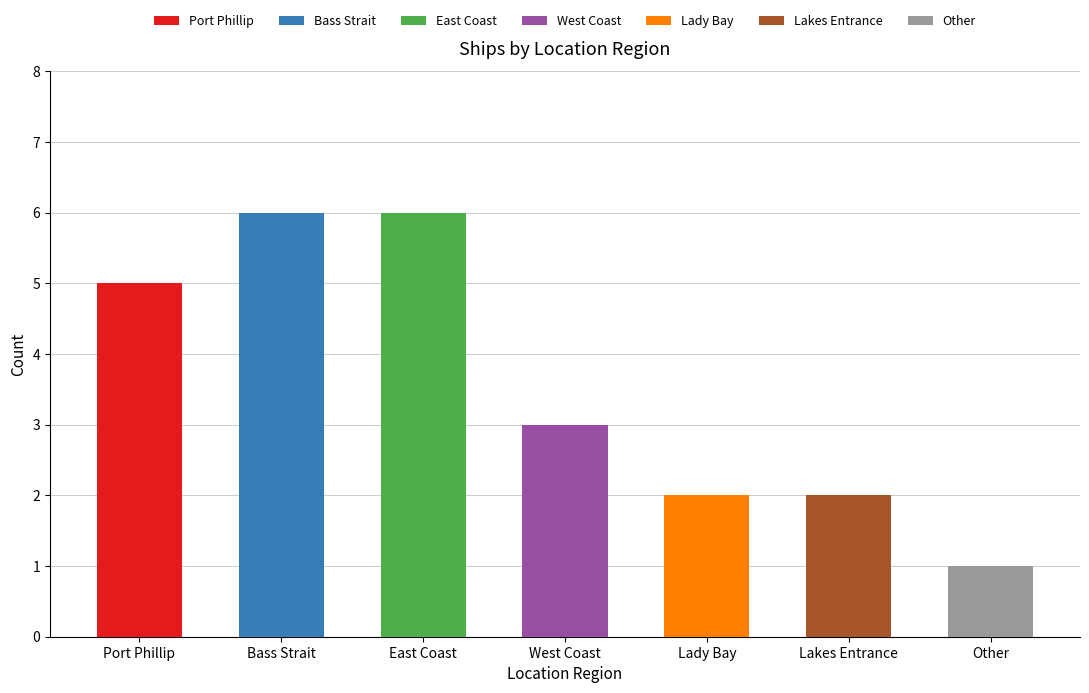

List the labels in order of value, smallest first.

Other, Lady Bay, Lakes Entrance, West Coast, Port Phillip, Bass Strait, East Coast